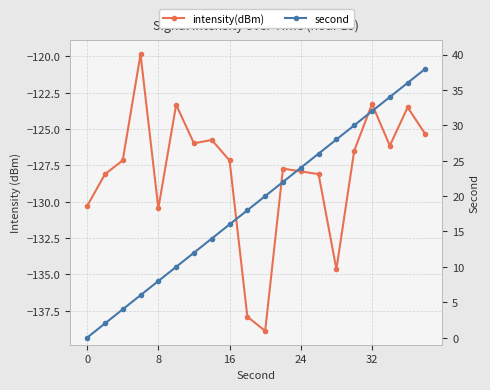

True or false: second has a value of 49.6 at 32.

False